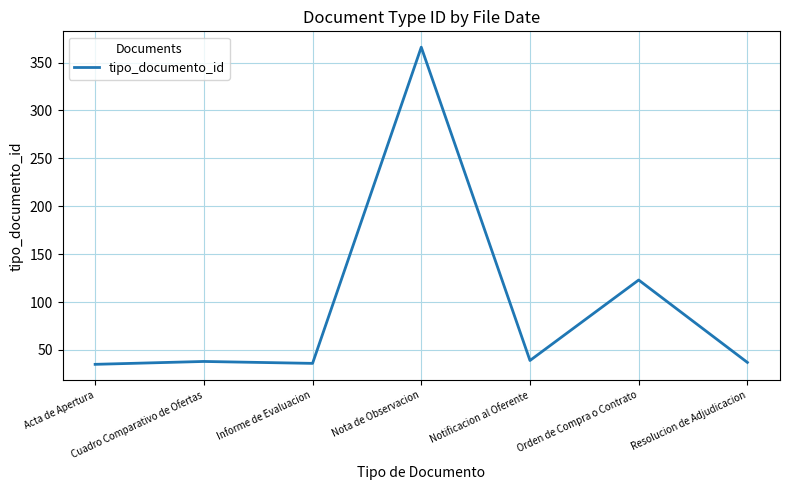

Is it true that the value at Notificacion al Oferente is 39?

True